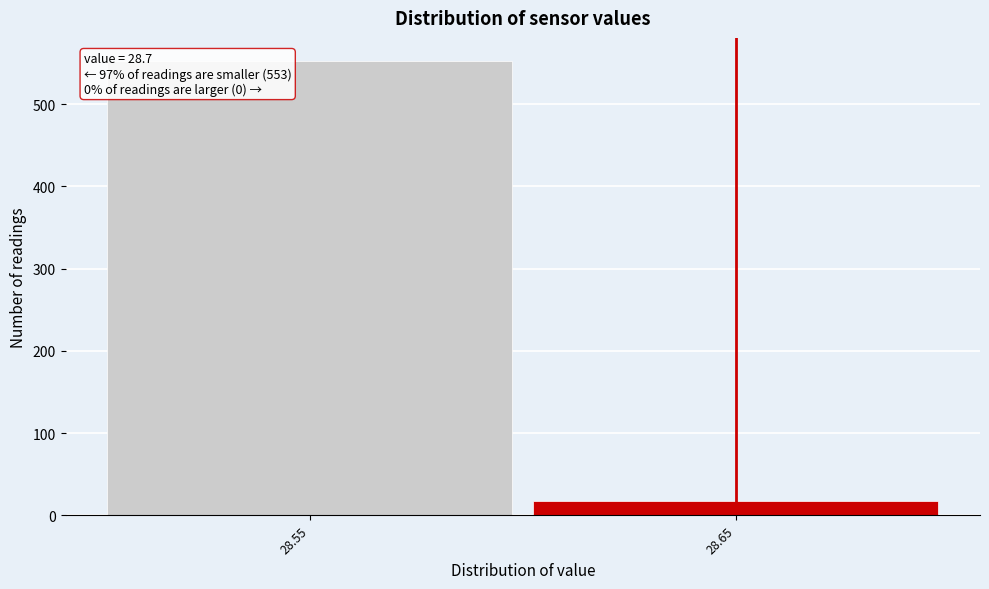

Reading right to left, transcribe all the data shown in this chart.

28.65=17	28.55=553